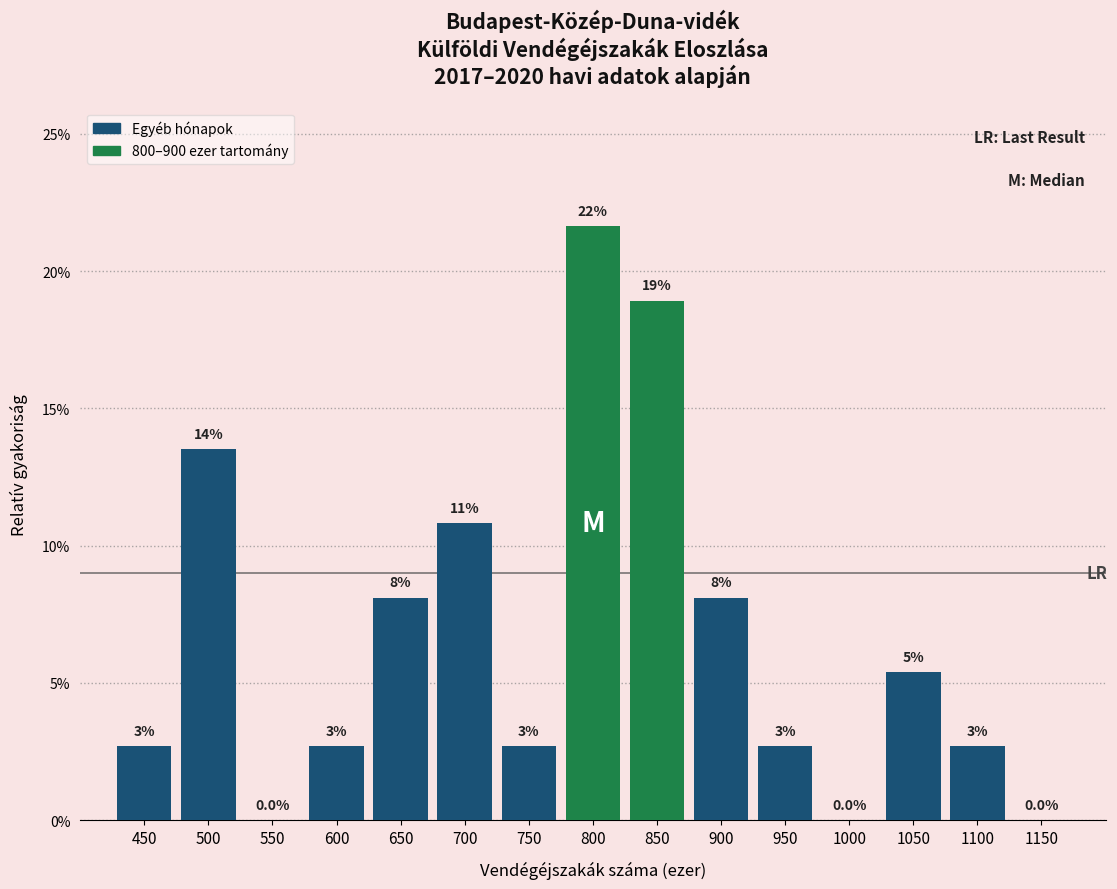

Are the bars horizontal?

No